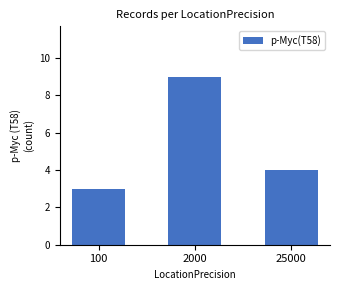

Reading right to left, what are all the values shown in this chart?

4	9	3